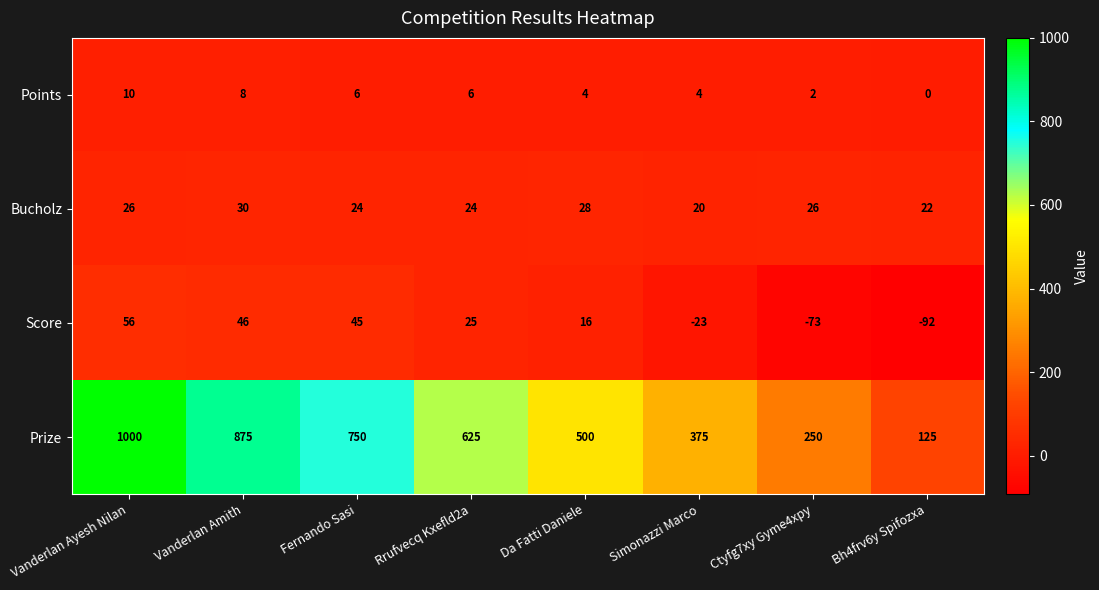

True or false: Points has a value of 3 at Ctyfg7xy Gyme4xpy.

False